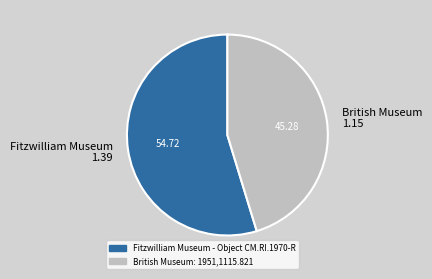

Is the sum of Fitzwilliam Museum 1.39 and British Museum 1.15 greater than half?

Yes